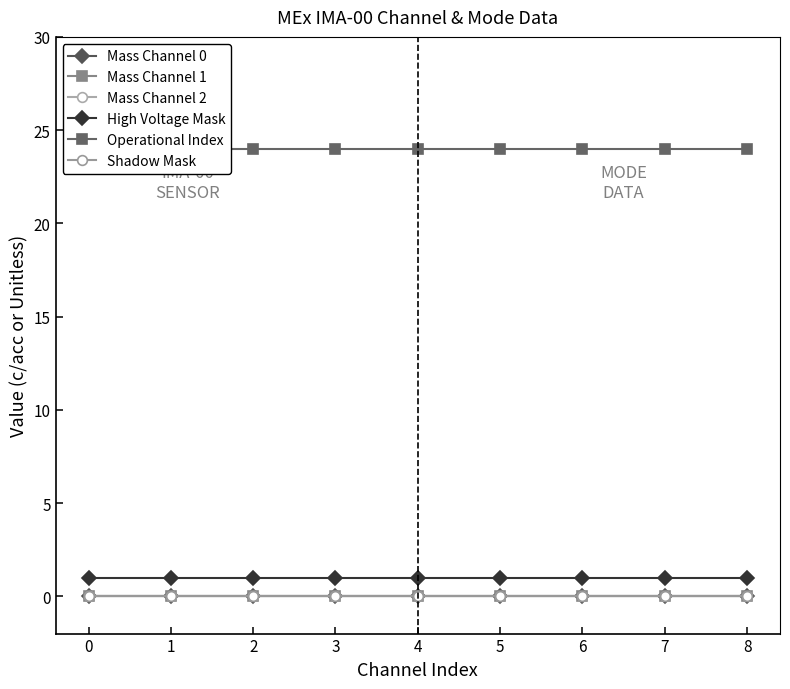

Which series has the largest total across all categories?

Operational Index